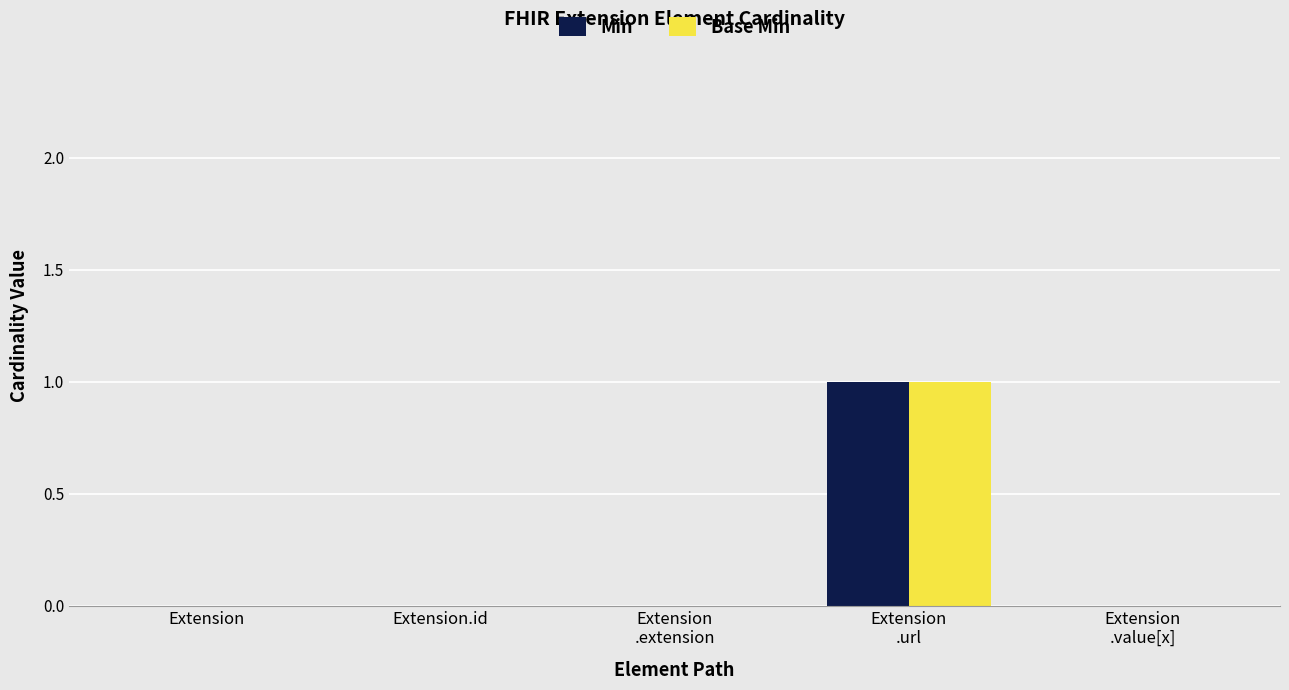

The Min series shows 1 at Extension. True or false?

False